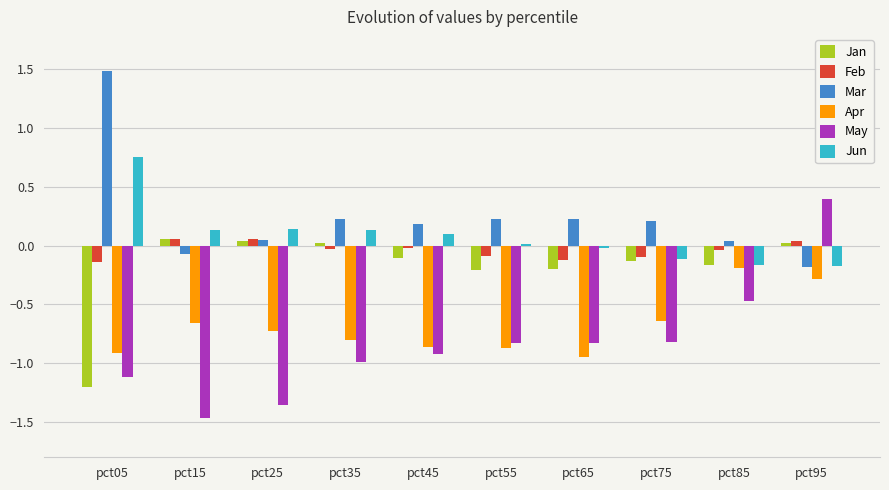

How many groups of bars are there?

10